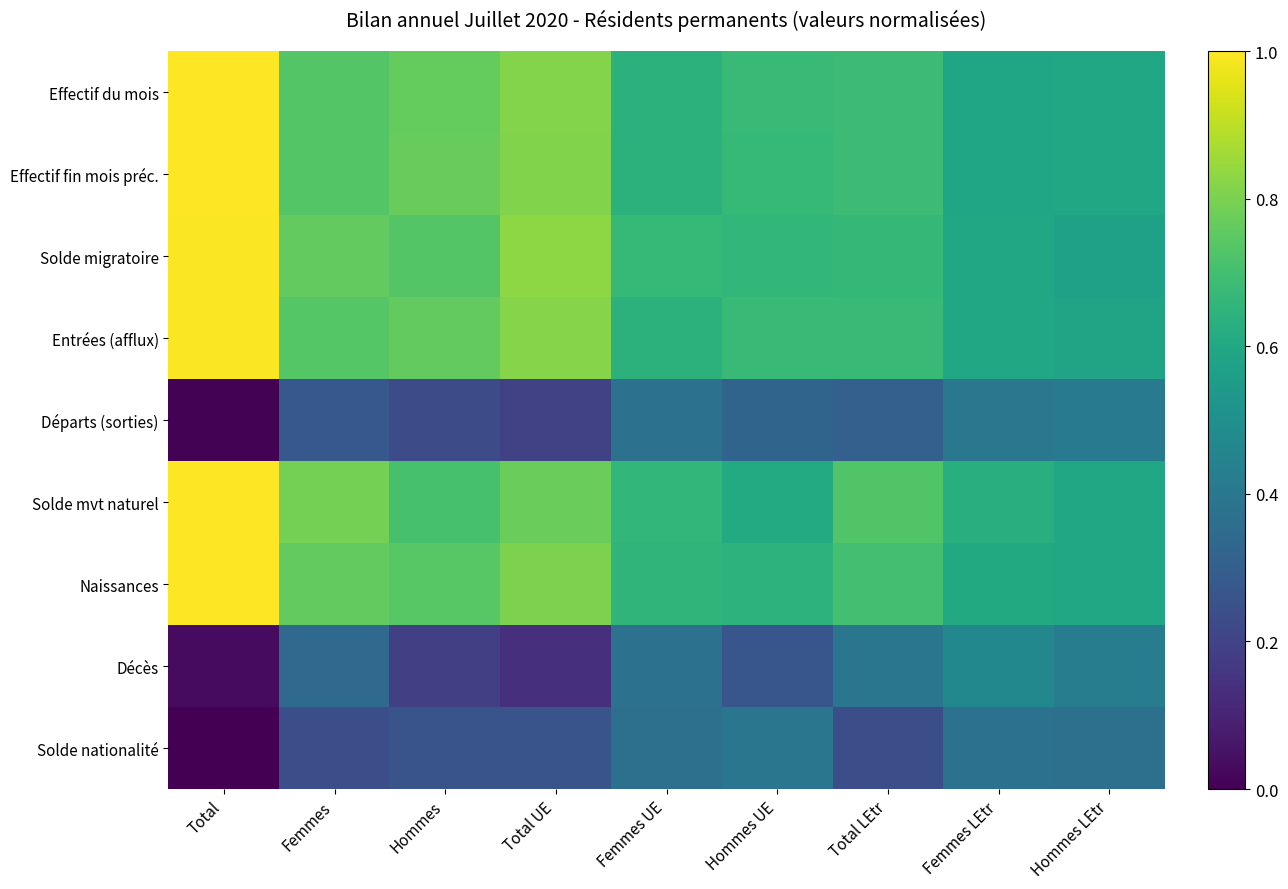

List the series in order of their peak value, lowest first.

Solde nationalité, Départs (sorties), Décès, Solde migratoire, Entrées (afflux), Effectif du mois, Effectif fin mois préc., Naissances, Solde mvt naturel